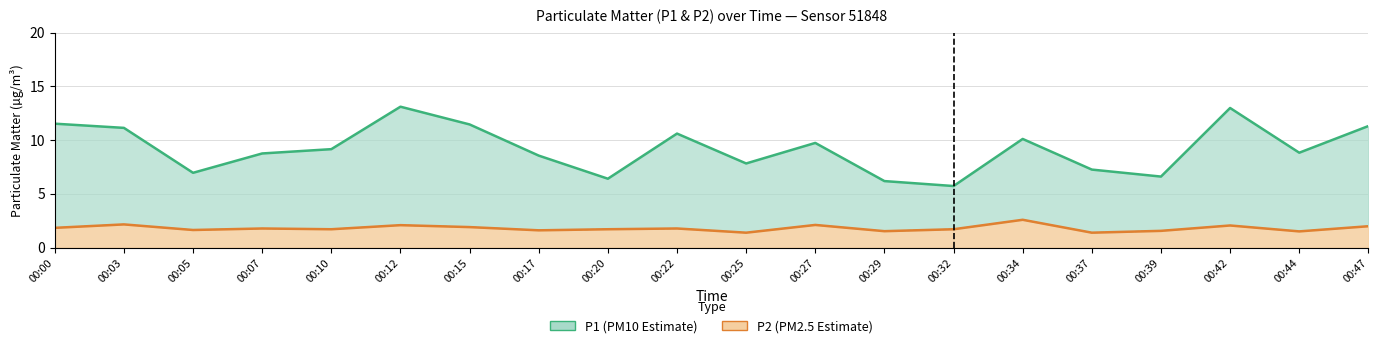

Reading left to right, what are all the values shown in this chart?

P1: 00:00=11.5	00:03=11.1	00:05=7.0	00:07=8.8	00:10=9.2	00:12=13.1	00:15=11.4	00:17=8.6	00:20=6.4	00:22=10.6	00:25=7.8	00:27=9.7	00:29=6.2	00:32=5.7	00:34=10.1	00:37=7.2	00:39=6.6	00:42=13.0	00:44=8.8	00:47=11.3
P2: 00:00=1.8	00:03=2.1	00:05=1.6	00:07=1.8	00:10=1.7	00:12=2.1	00:15=1.9	00:17=1.6	00:20=1.7	00:22=1.8	00:25=1.4	00:27=2.1	00:29=1.5	00:32=1.7	00:34=2.6	00:37=1.4	00:39=1.6	00:42=2.0	00:44=1.5	00:47=2.0